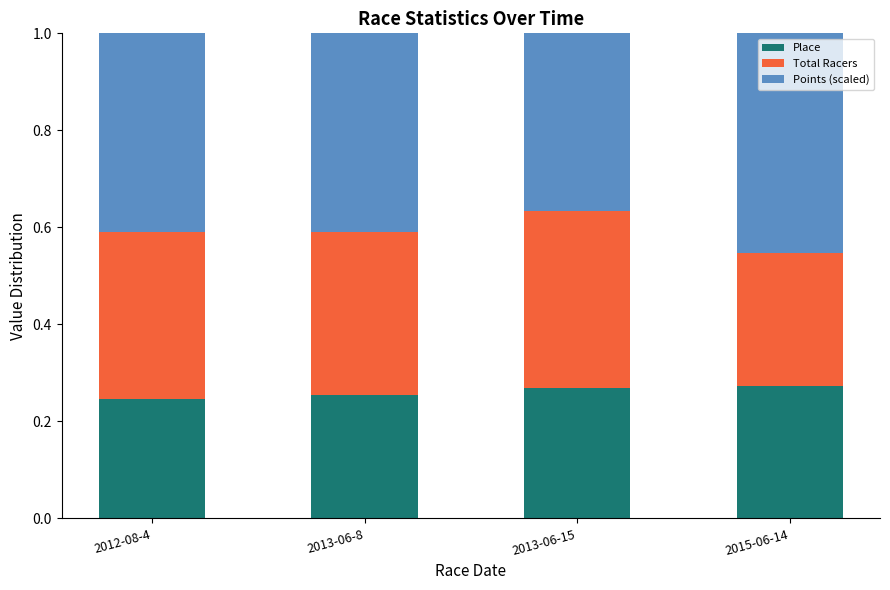

What is the total value across all series at 2015-06-14?

1.0